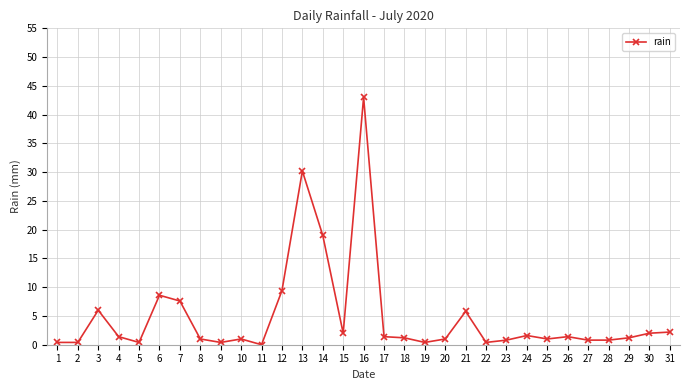

The chart shows a value of 13.9 at 6. True or false?

False